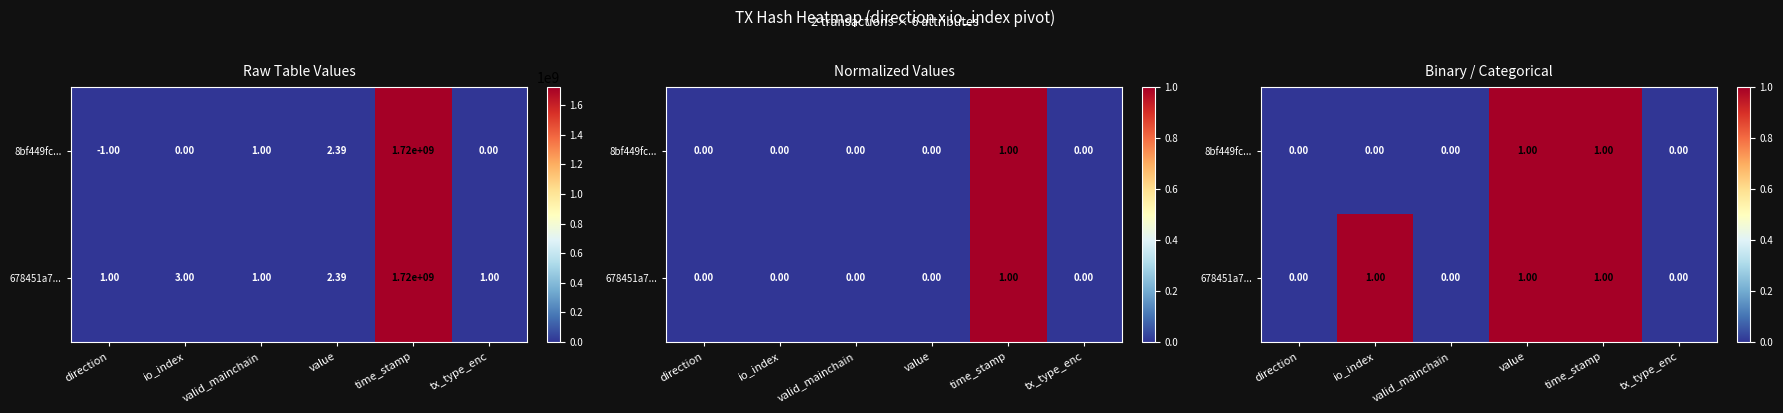

Which has a higher value, valid_mainchain or time_stamp?

time_stamp